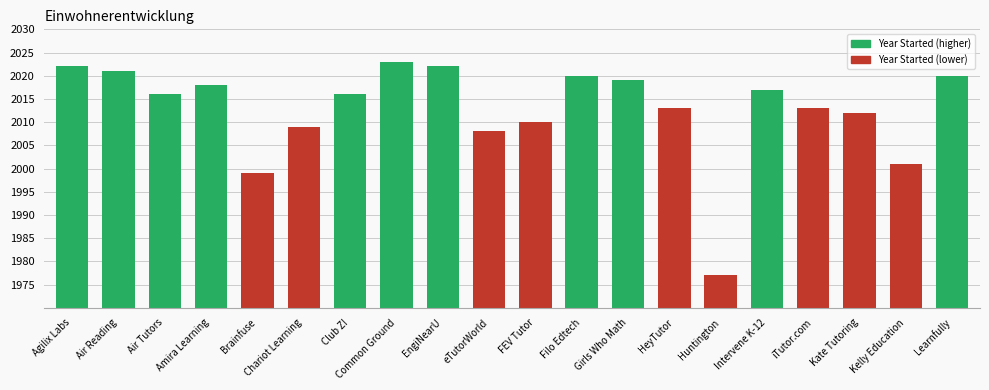

What is the difference between the values at FEV Tutor and Kelly Education?

9